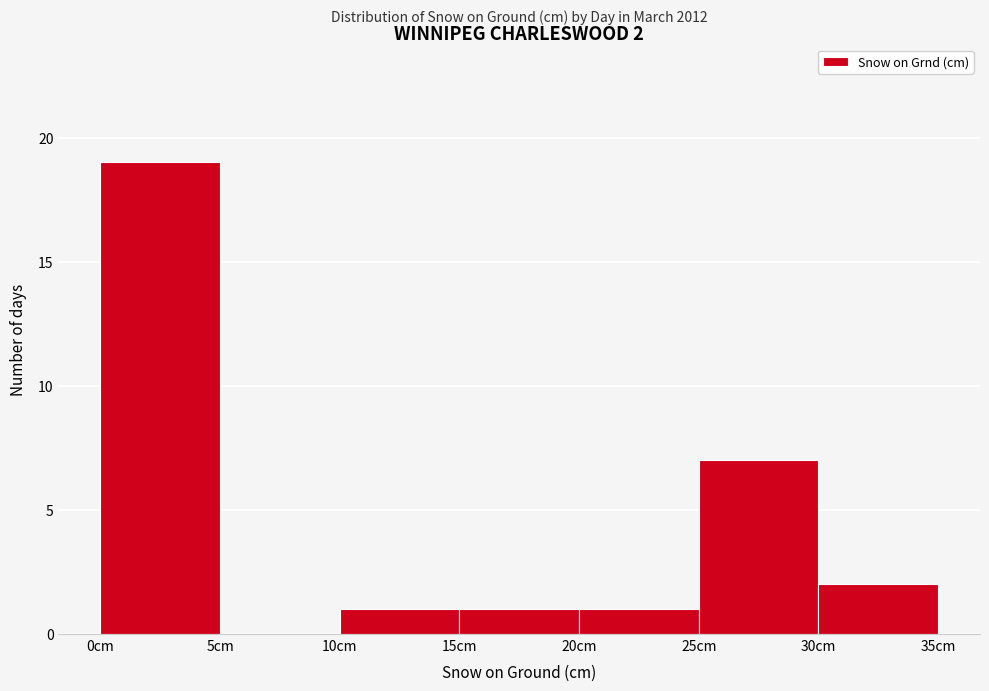

Over which range of the x-axis is the bar tallest?

0 to 5